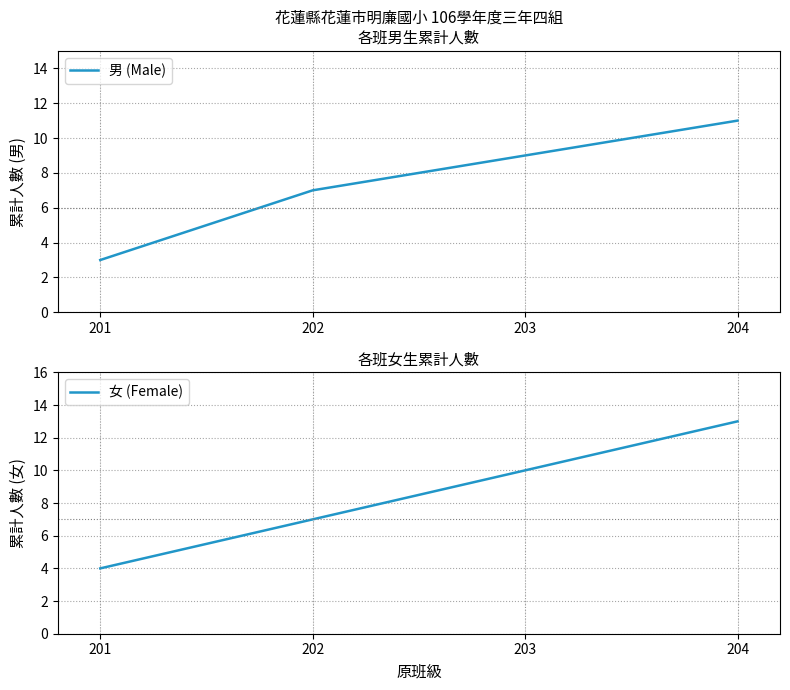

Reading left to right, what are all the values shown in this chart?

男 (Male): 201=3	202=7	203=9	204=11
女 (Female): 201=4	202=7	203=10	204=13